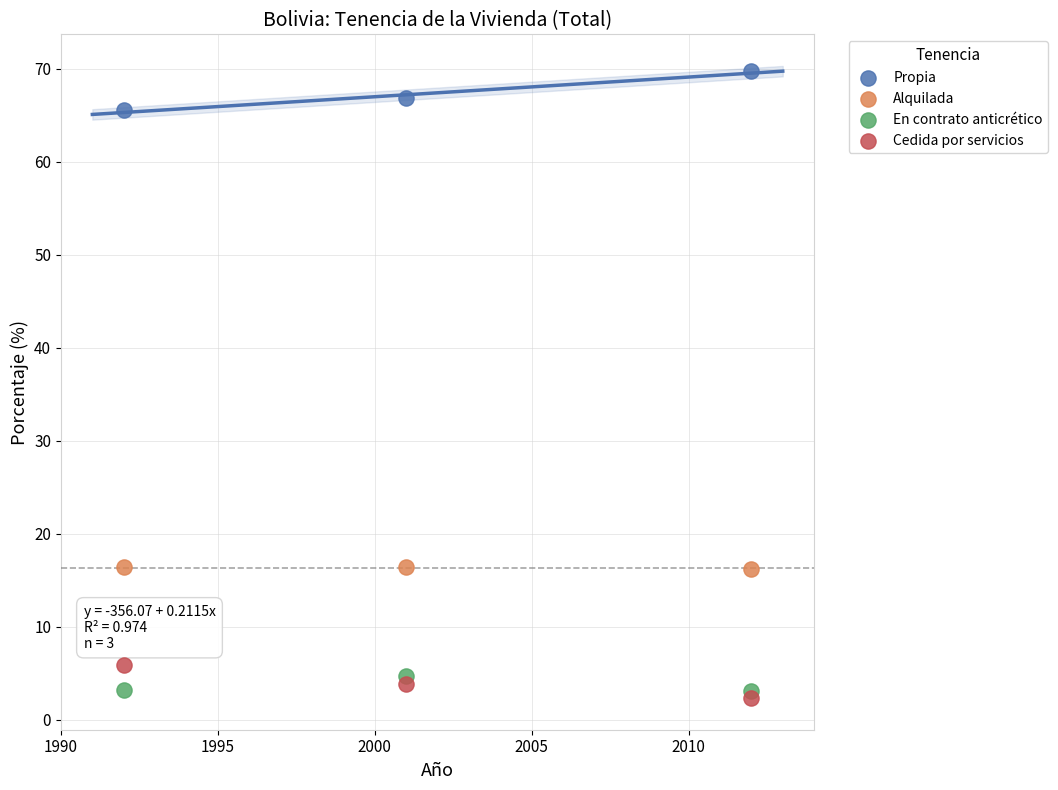

Which series reaches the maximum Y coordinate?

Propia